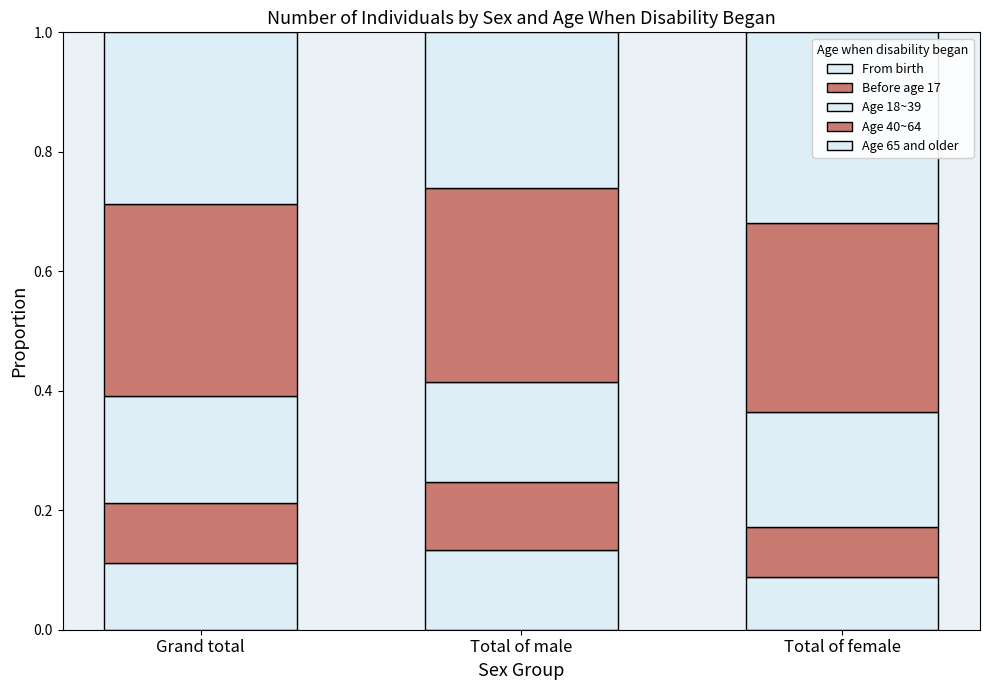

What is the total value across all series at Grand total?

1.0